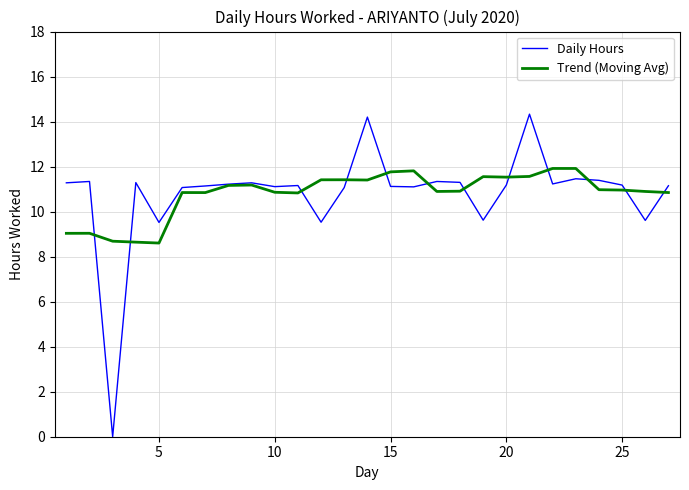

Which series has the largest range (max minus min)?

Daily Hours